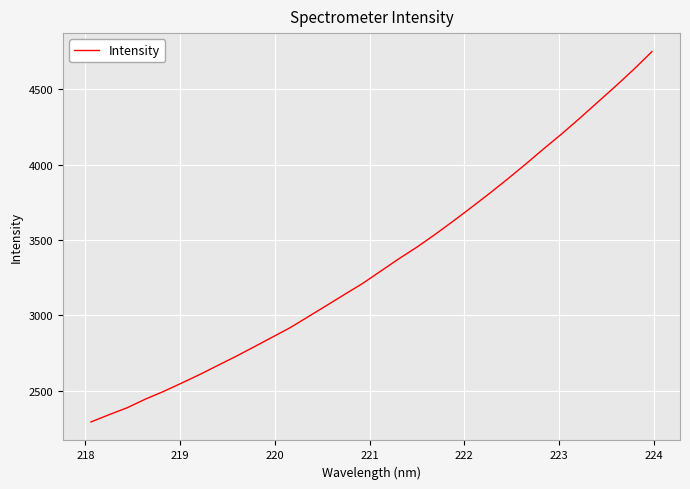

What is the maximum value shown in the chart?

4748.0